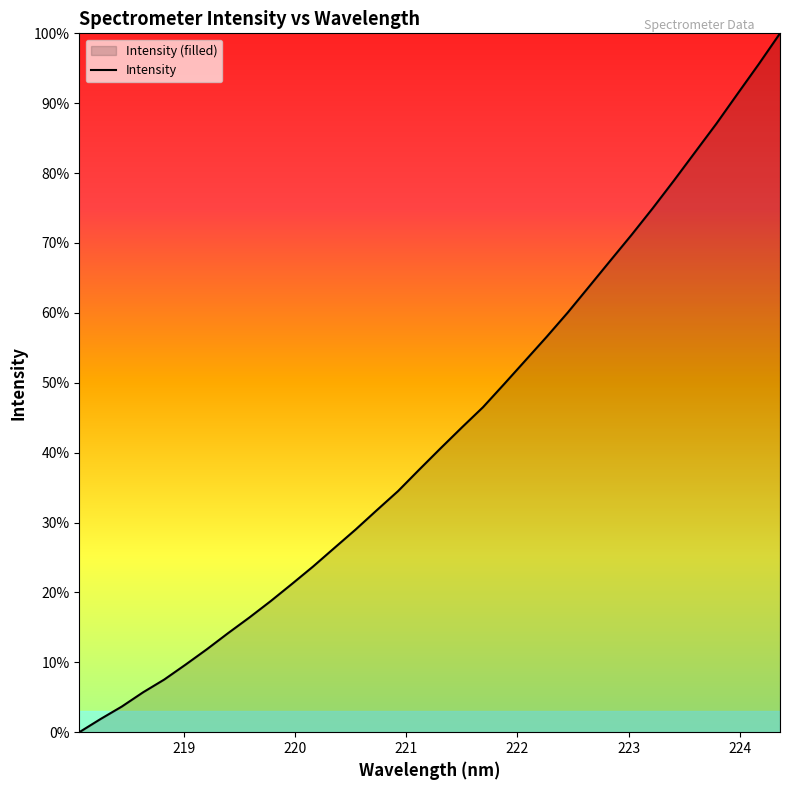

At which category does the chart reach its peak across all series?

224.3616